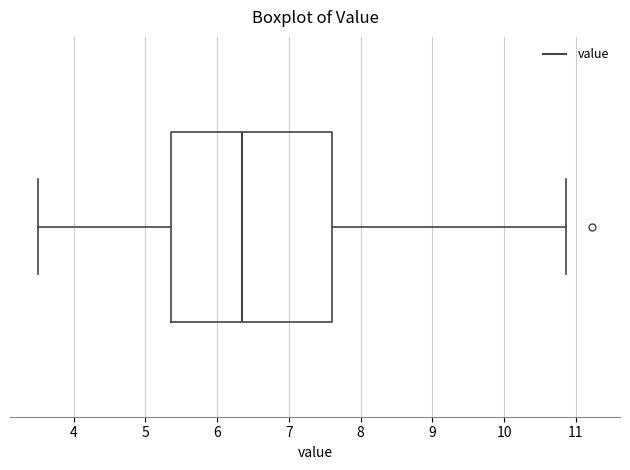

Where does the median line of the box sit on the x-axis? The values are not printed on the chart, so give them approximately, as read against the axis.

6.4